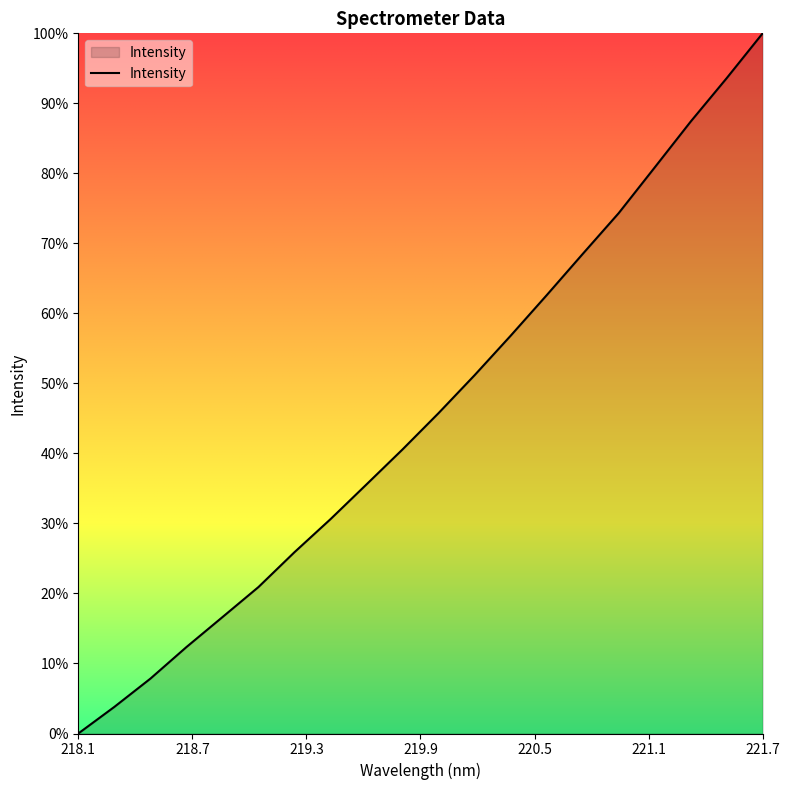

Rank the categories by value from lowest to highest.

218.0596, 218.2508, 218.442, 218.6332, 218.8244, 219.0156, 219.2067, 219.3979, 219.589, 219.7801, 219.9712, 220.1623, 220.3533, 220.5444, 220.7354, 220.9264, 221.1174, 221.3083, 221.4993, 221.6902